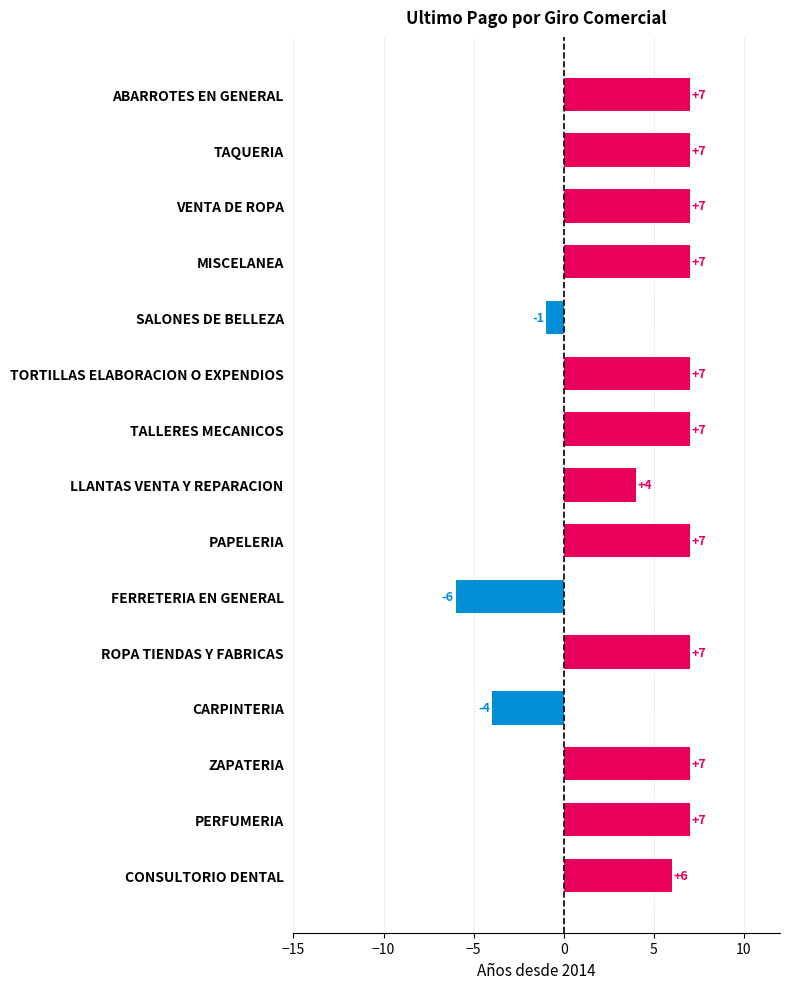

What is the smallest value displayed?

-6